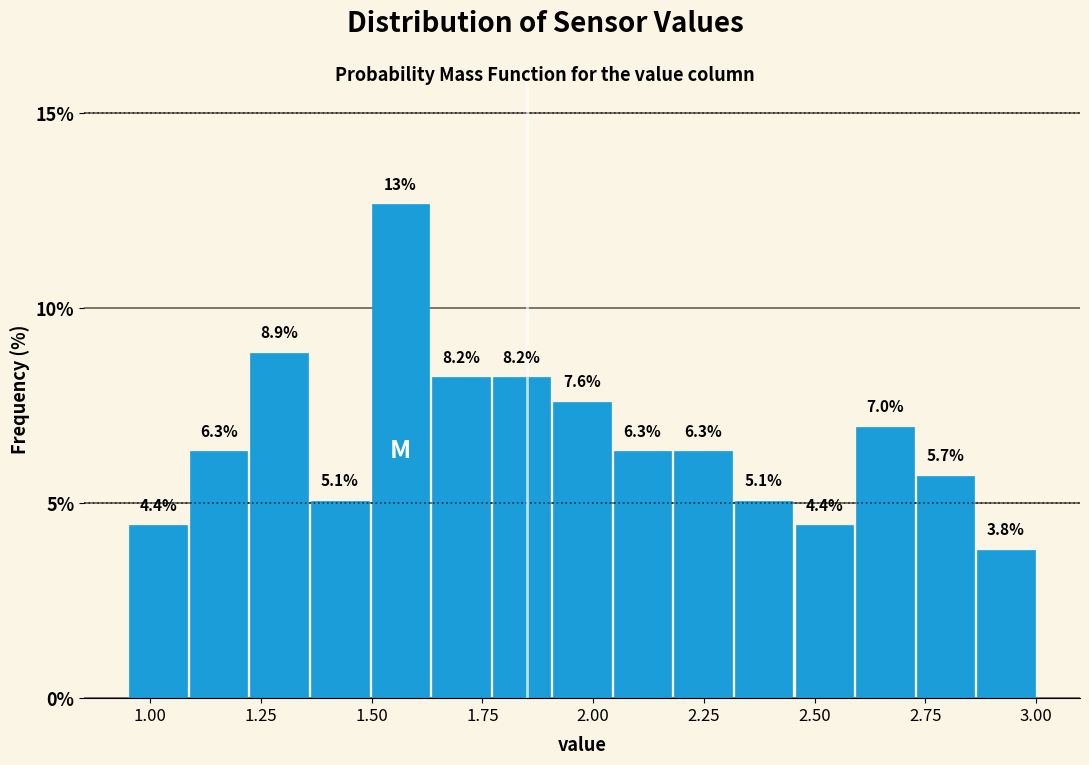

Around what value on the x-axis is the tallest bar? Give the approximate position of its centre, as read against the axis.

1.55